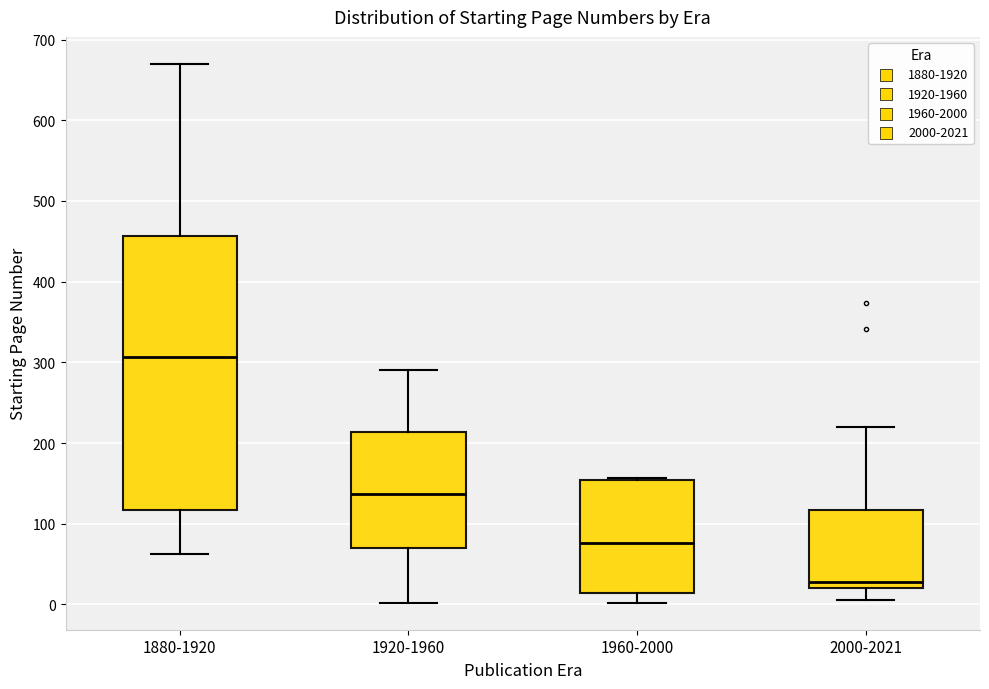

Reading left to right, read every box against the y-axis: the position of its median line, the range the box covers, and the ends of its whiskers. The values are not printed on the chart, so give them approximately, as read against the axis.

1880-1920: median 310, box 120 to 460, whiskers 60 to 670
1920-1960: median 140, box 70 to 210, whiskers 0 to 290
1960-2000: median 80, box 10 to 150, whiskers 0 to 160
2000-2021: median 30, box 20 to 120, whiskers 10 to 220